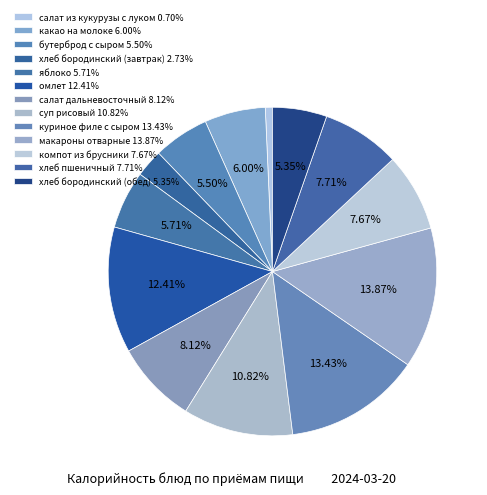

How many segments does this pie chart have?

13